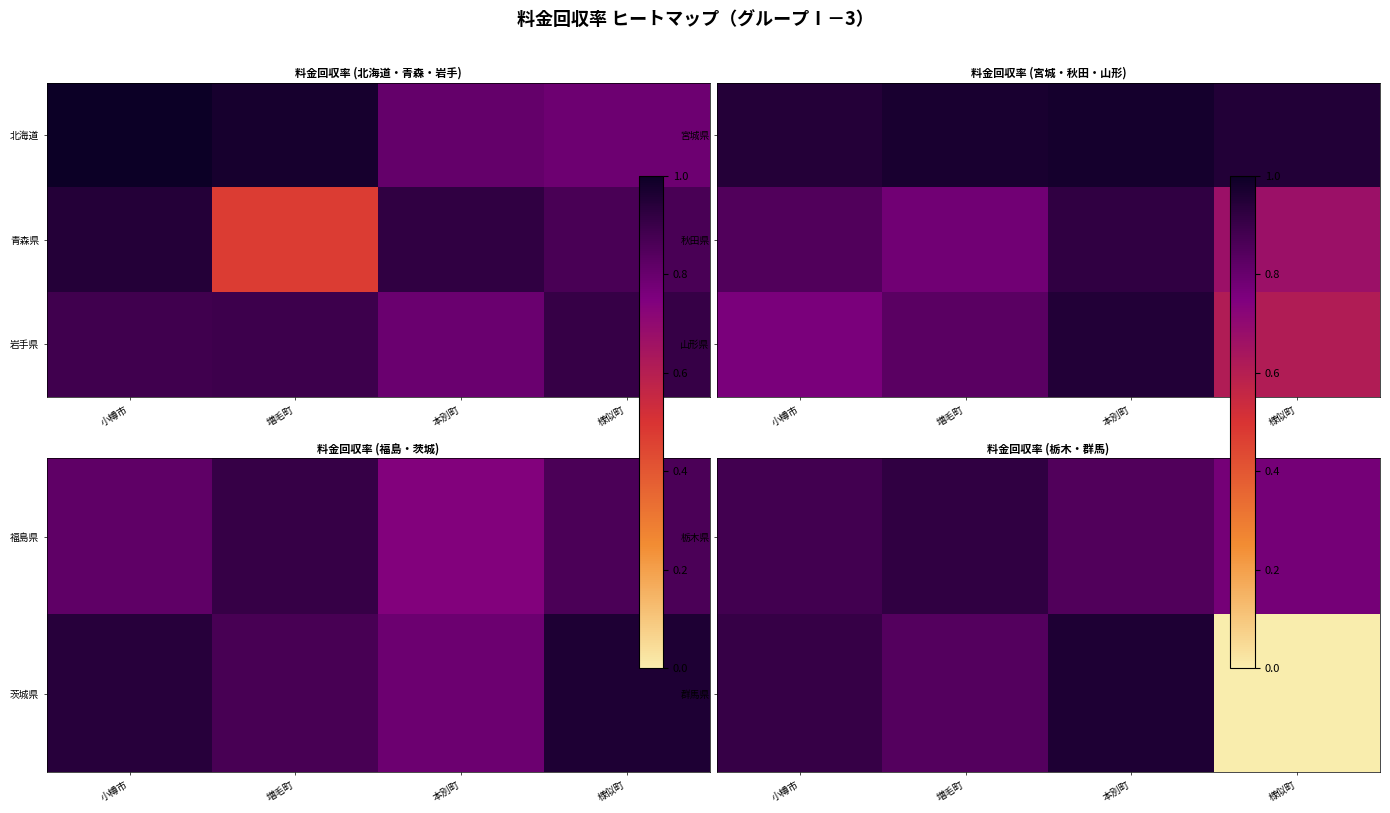

At which category is the sum across all series the highest?

本別町